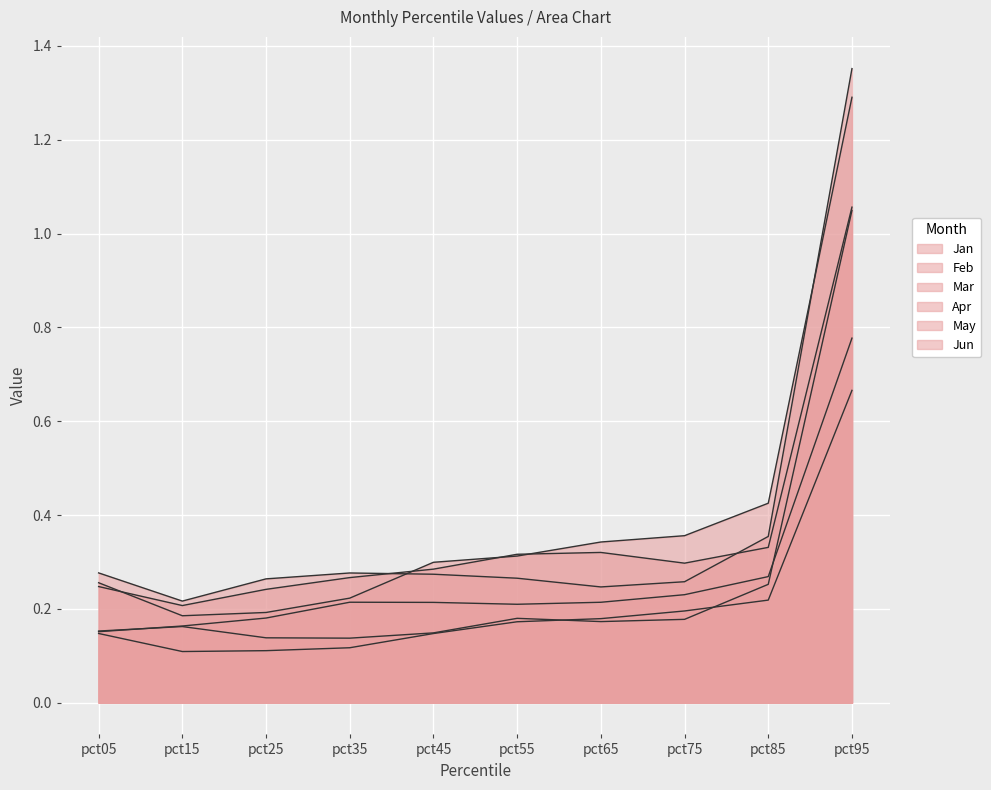

What are all the series names shown in the legend?

Jan, Feb, Mar, Apr, May, Jun